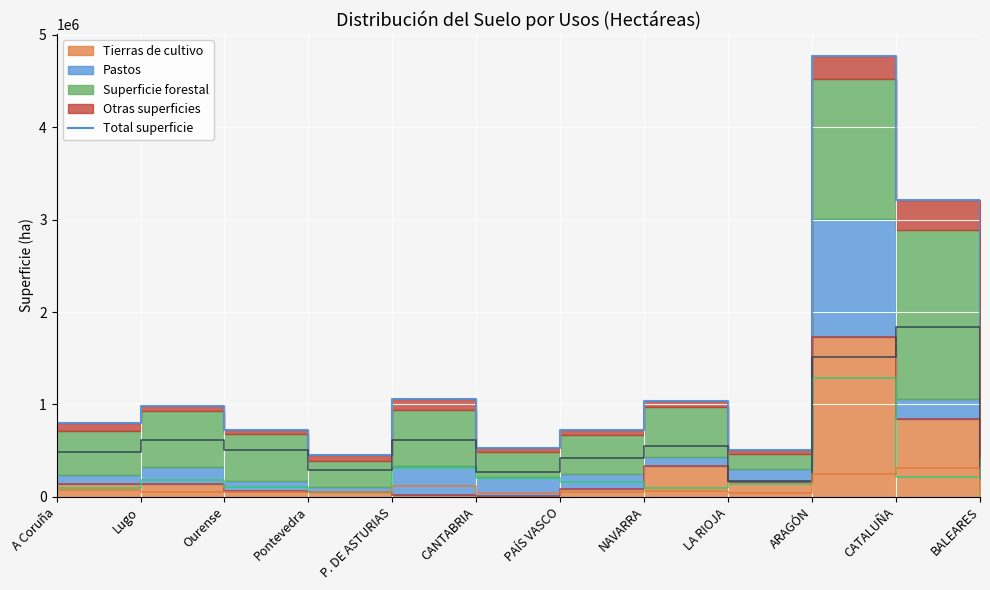

What is the label of the 7th point from the left?

PAÍS VASCO